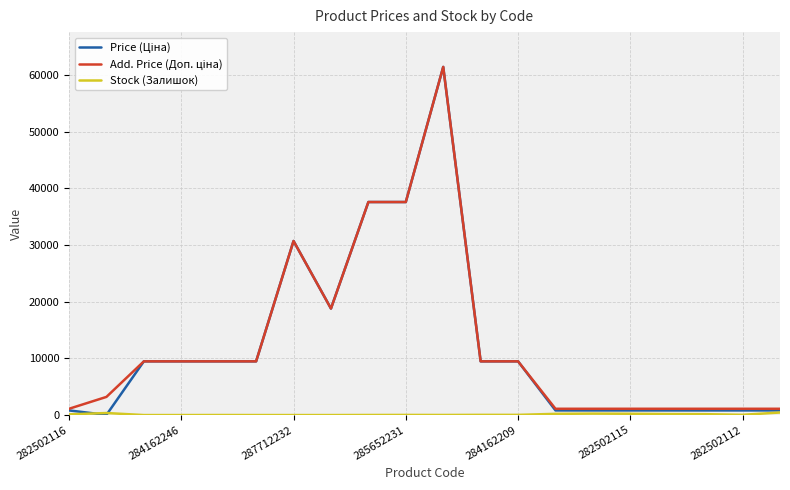

What is the maximum value shown in the chart?

61434.3